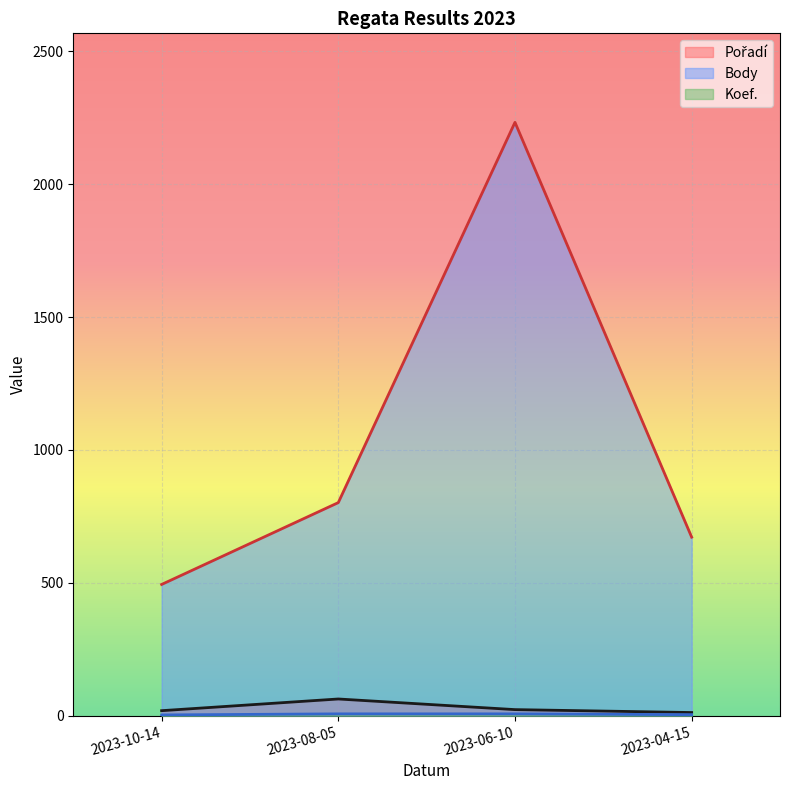

At which category is the sum across all series the highest?

2023-06-10